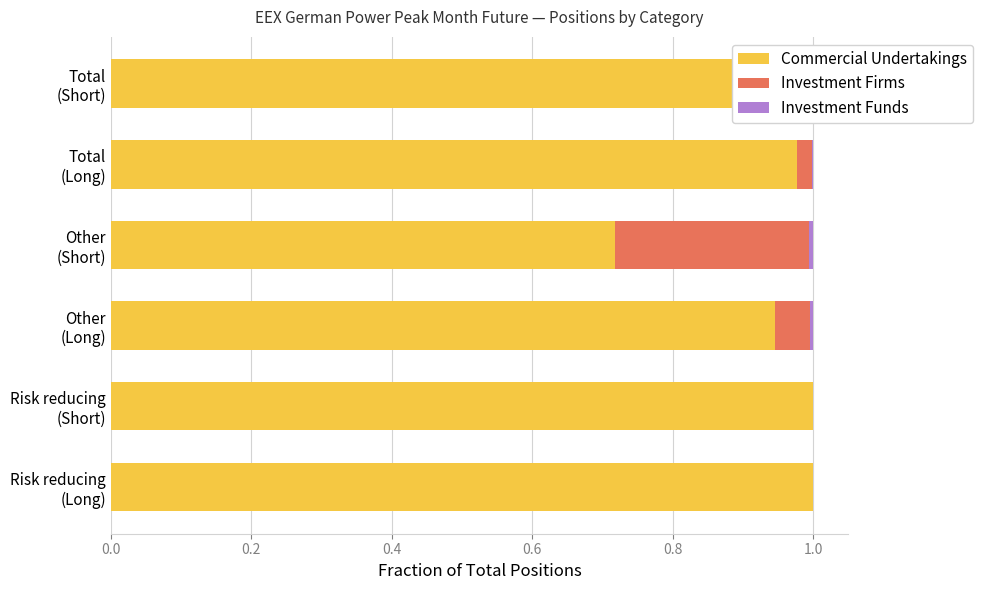

Where is Commercial Undertakings nearest to the value 0?

Other
(Short)